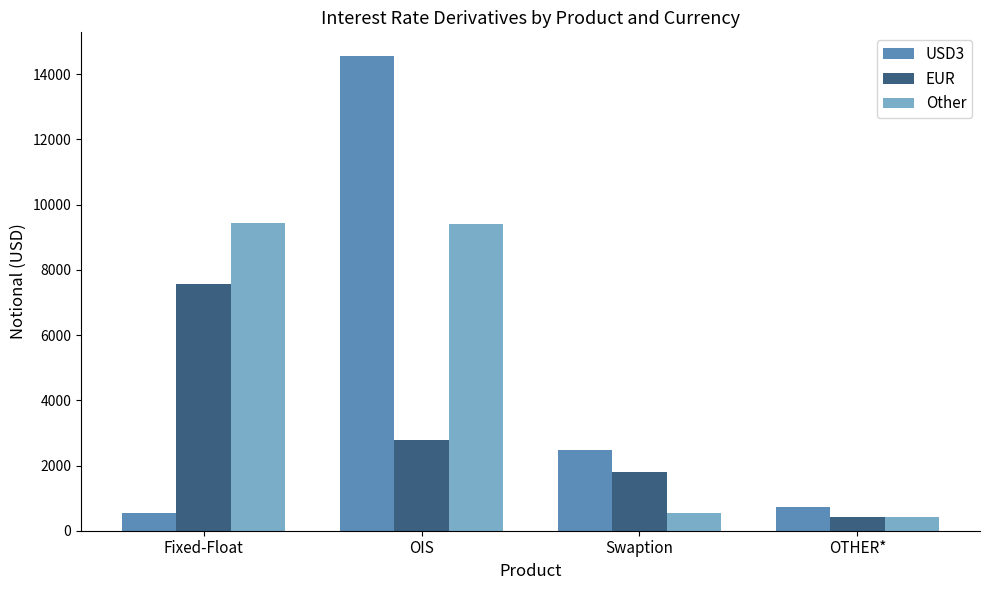

How many groups of bars are there?

4